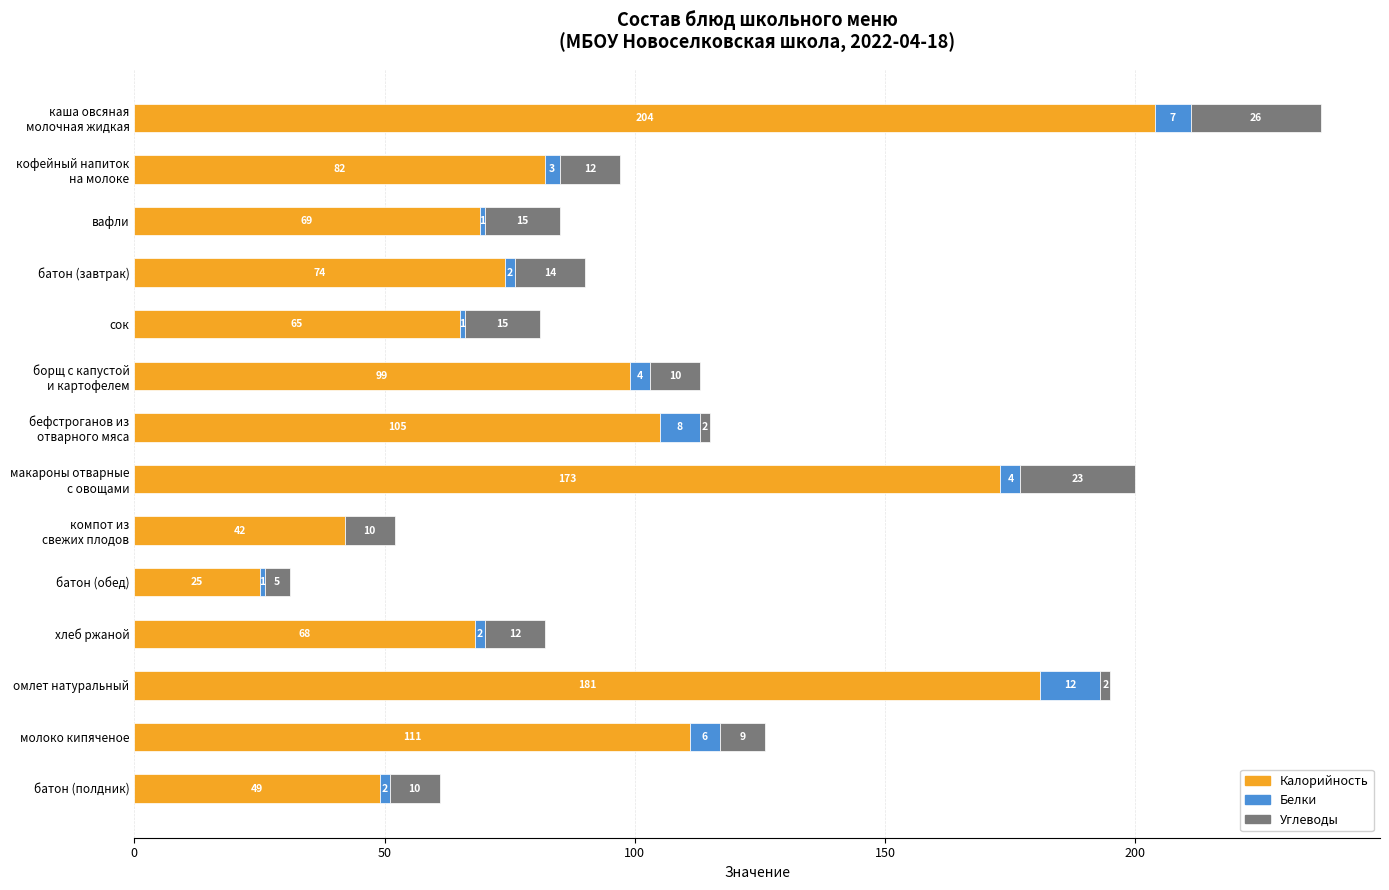

What is the highest value of the Калорийность series?

204